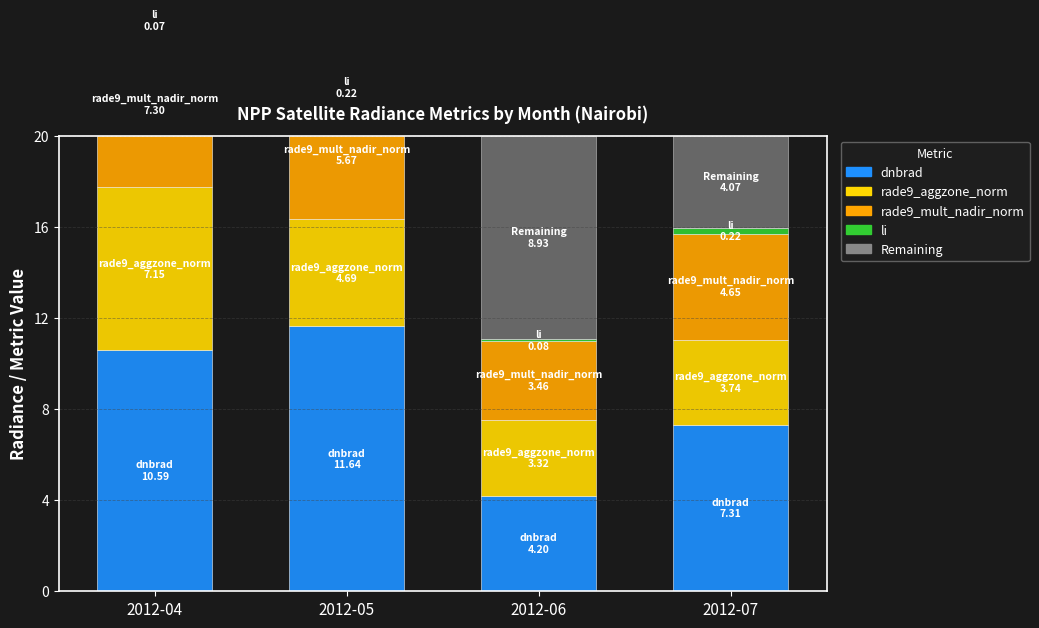

Which series has the largest range (max minus min)?

dnbrad